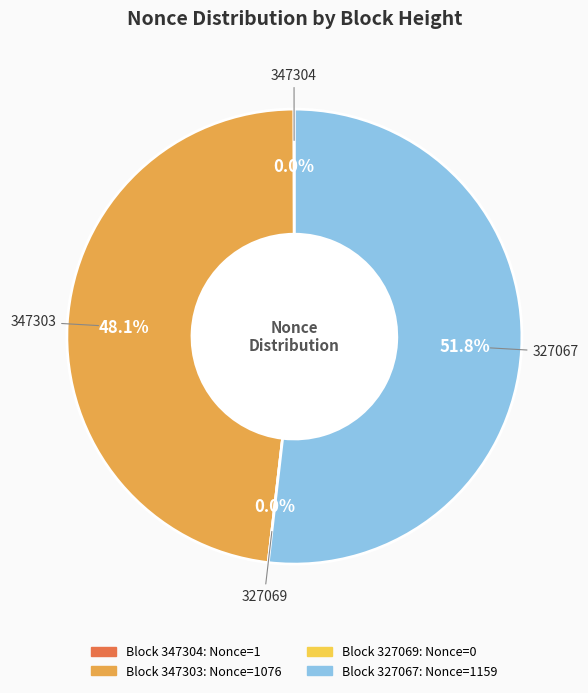

The 347303 slice represents 59% of the pie. True or false?

False